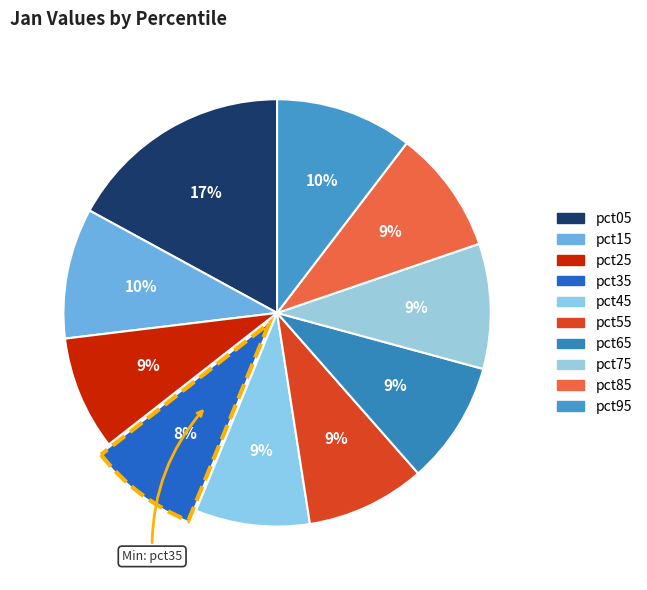

Do pct75 and pct15 together represent more than half of the pie?

No